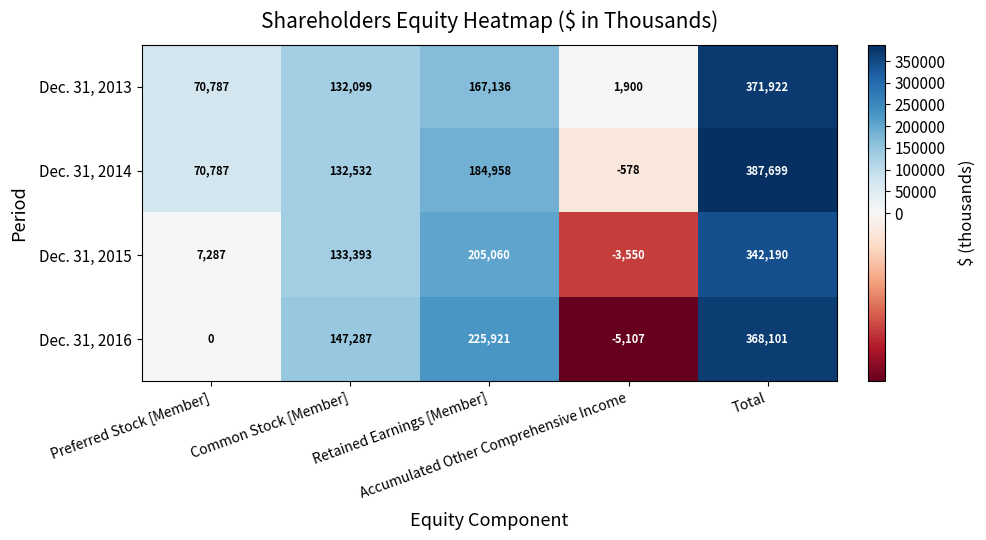

Between Retained Earnings [Member] and Accumulated Other Comprehensive Income, which series saw the biggest shift?

Dec. 31, 2016